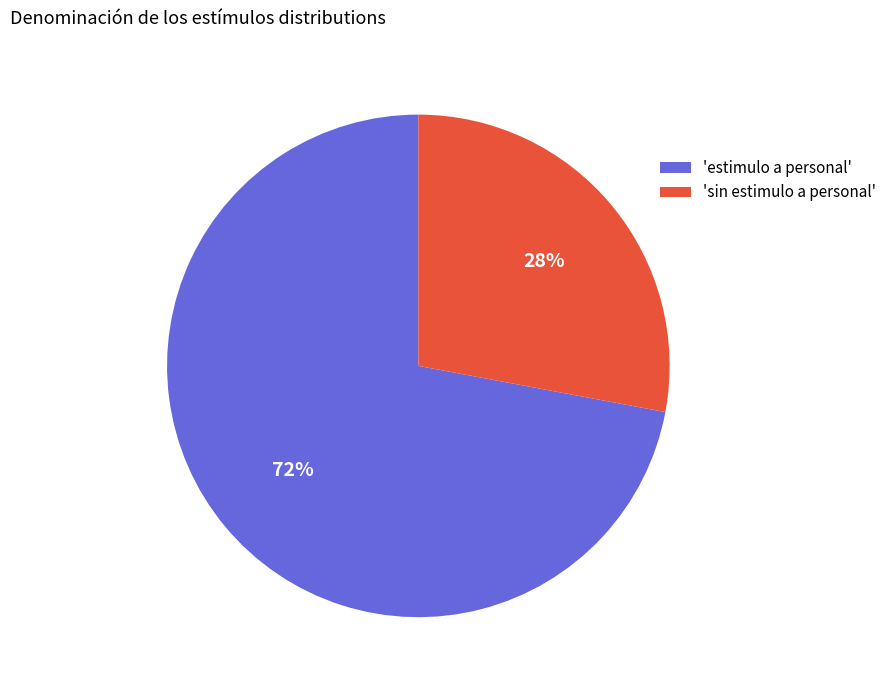

To the nearest percent, what is the average slice percentage?

50%